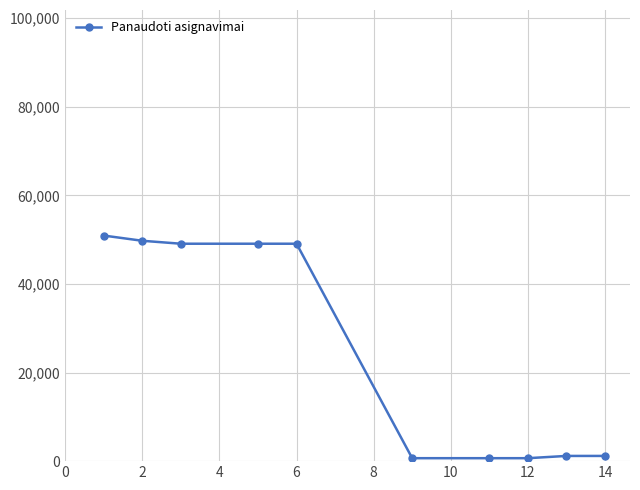

What is the sum of all values?

252329.6